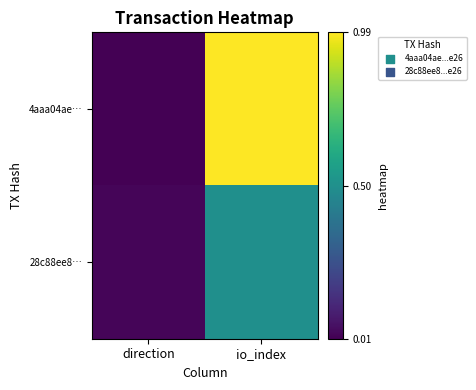

List the series in order of their overall mean, lowest first.

28c88ee8…, 4aaa04ae…